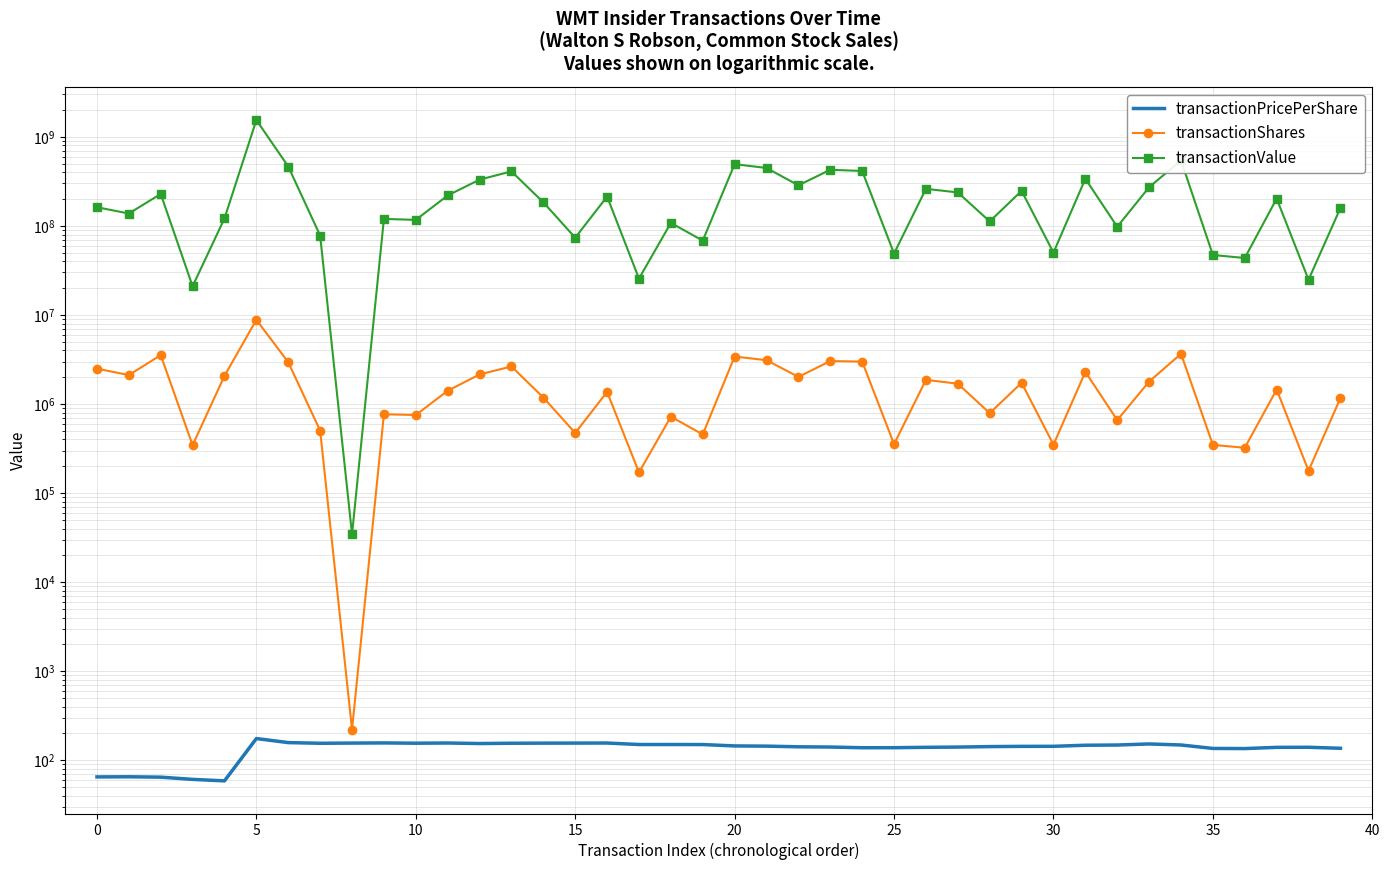

What is the difference between the highest and lowest values at 39?

158999754.8